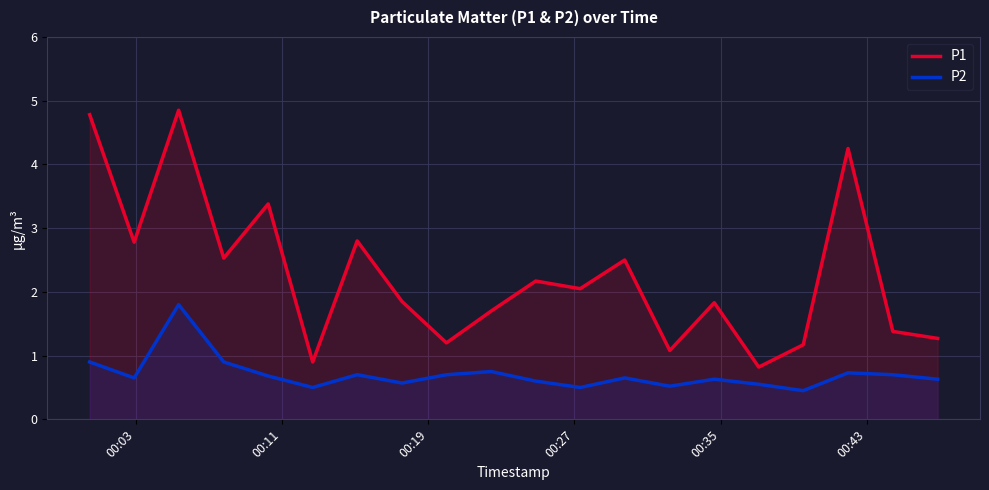

Which series has the largest total across all categories?

P1